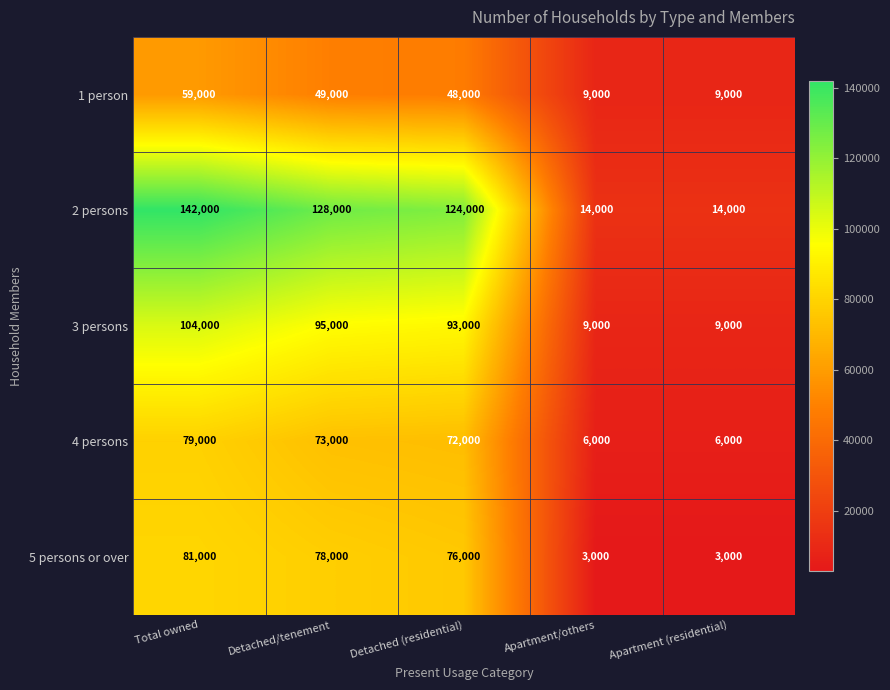

What is the difference between the second highest and second lowest values in the 1 person series?

40000